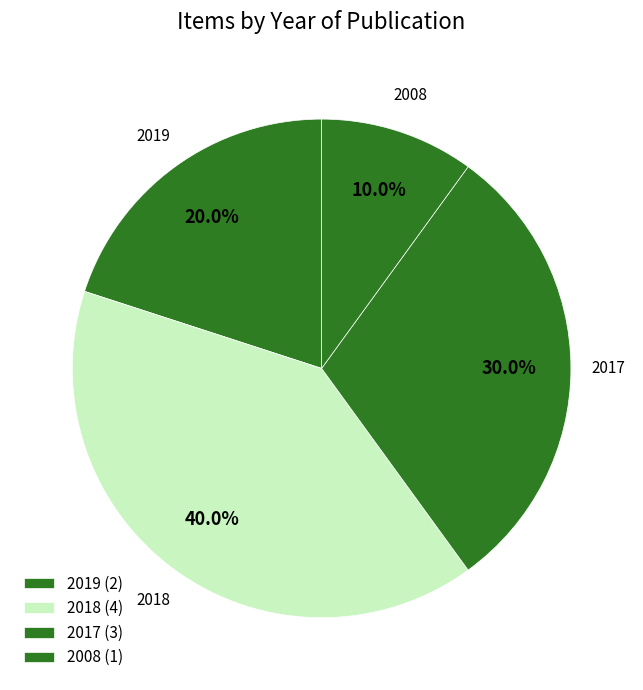

Which category has the smallest portion of the pie?

2008